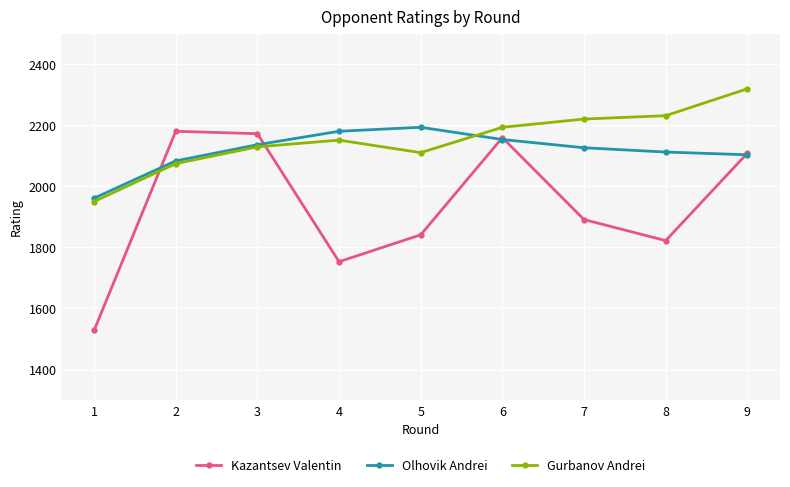

Rank the series by their average value, from highest to lowest.

Gurbanov Andrei, Olhovik Andrei, Kazantsev Valentin